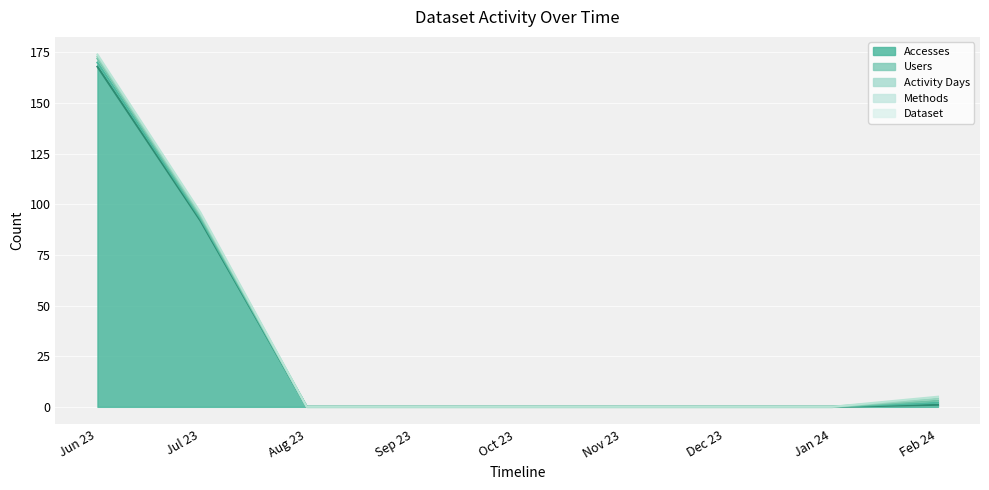

At how many categories does at least one series exceed 69?

2